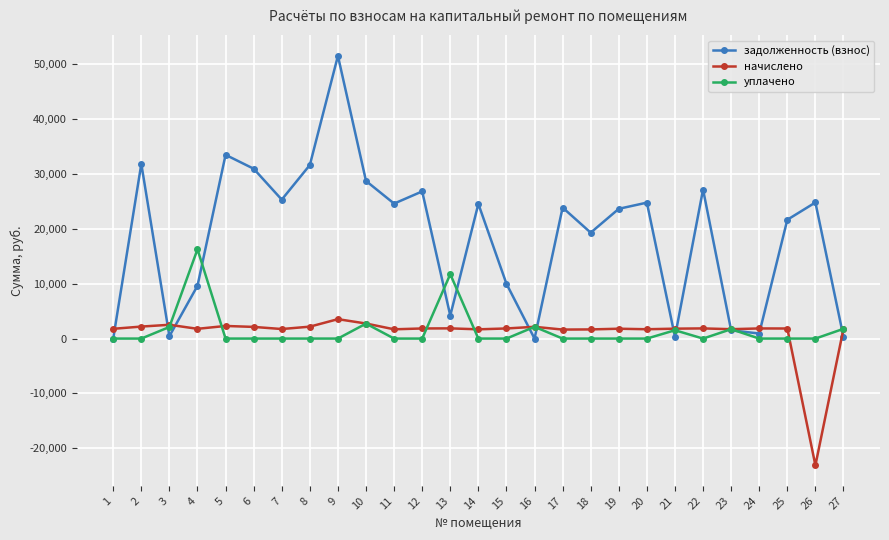

Rank the series by their maximum value, from highest to lowest.

задолженность (взнос), уплачено, начислено